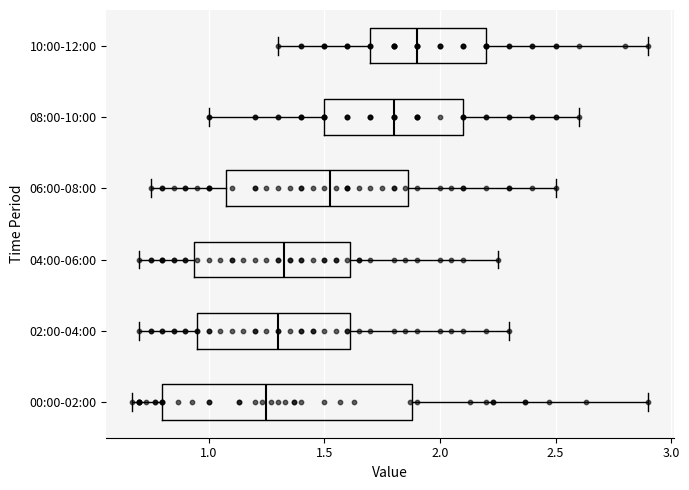

Which box has the furthest to the left median line?

00:00-02:00